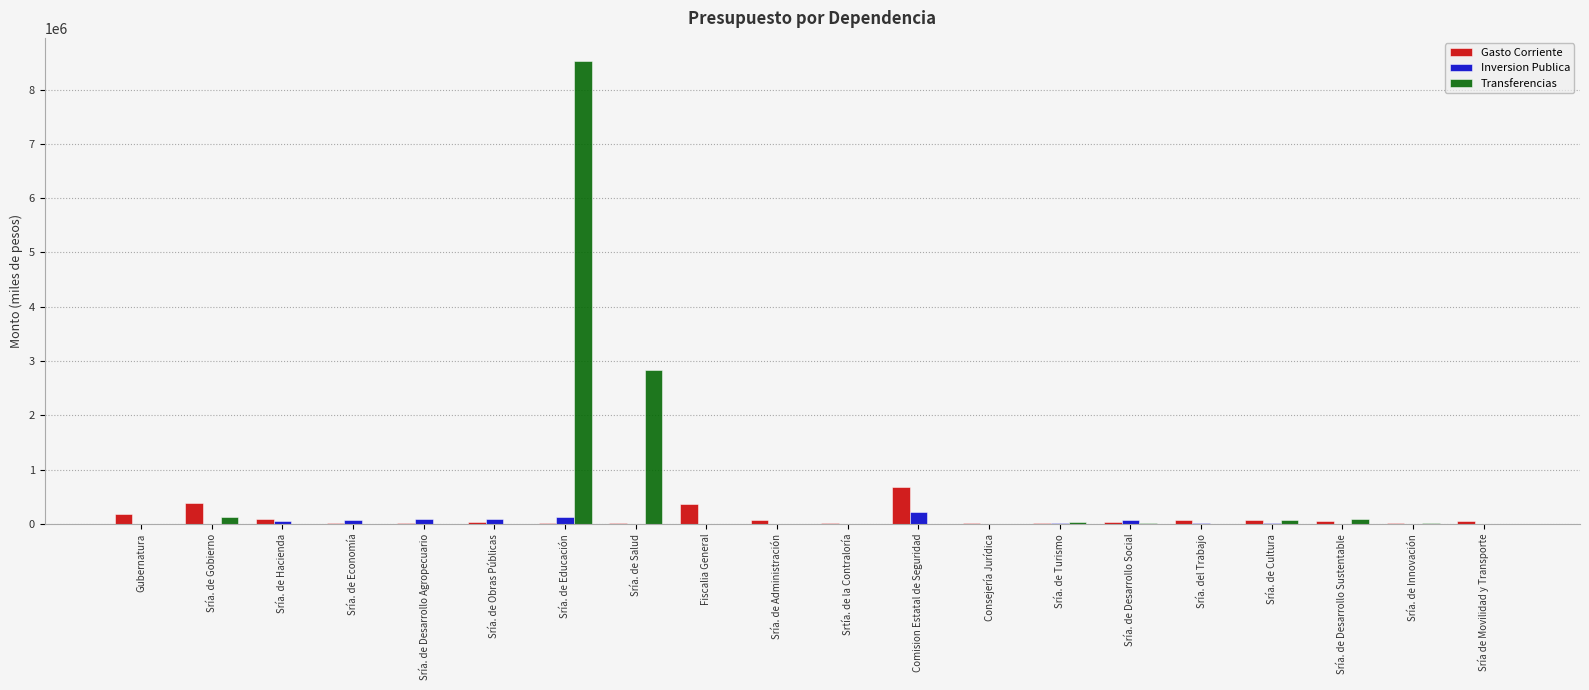

What is the sum of all Gasto Corriente values?

2294562.0